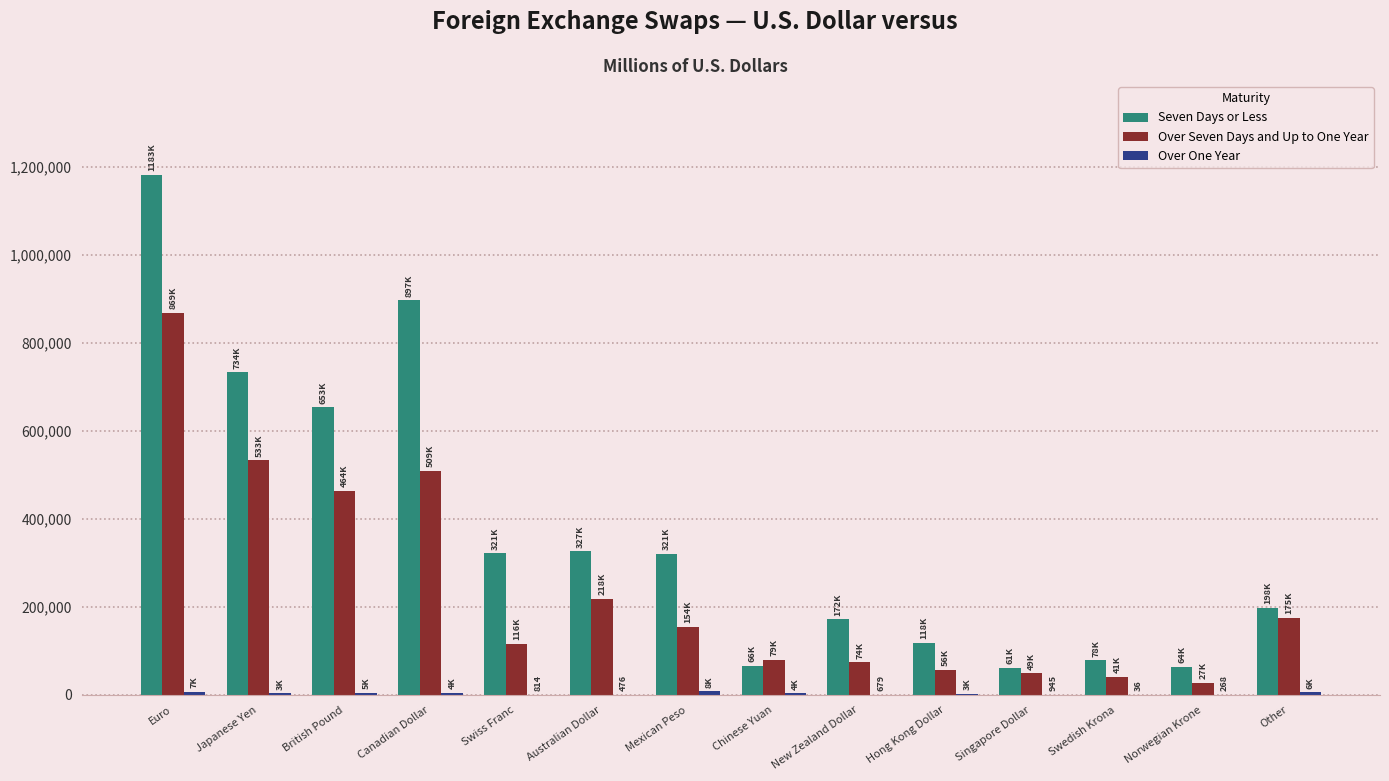

What is the sum of all Over Seven Days and Up to One Year values?

3371982